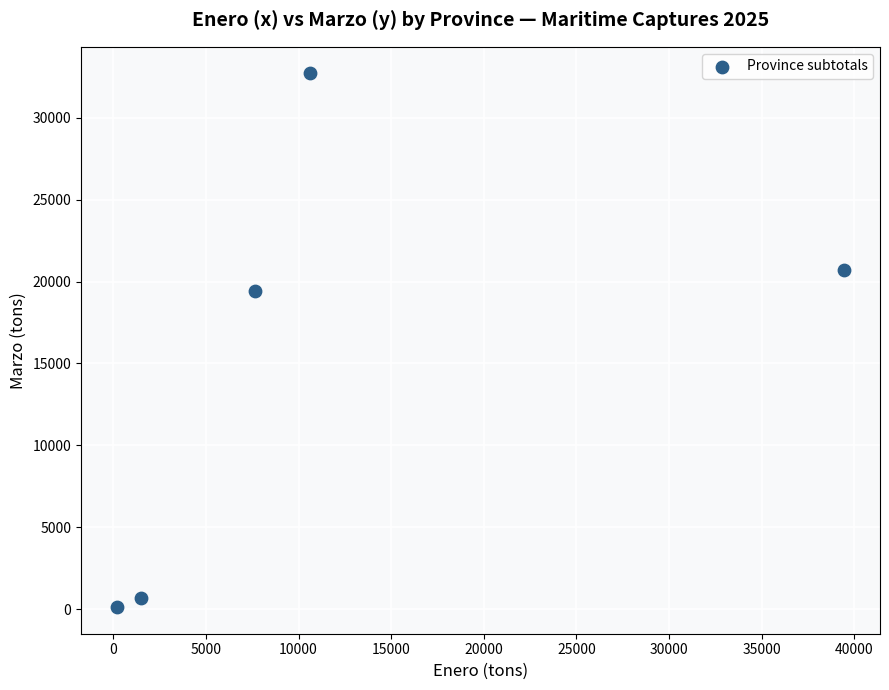

What is the average X value?

11890.5